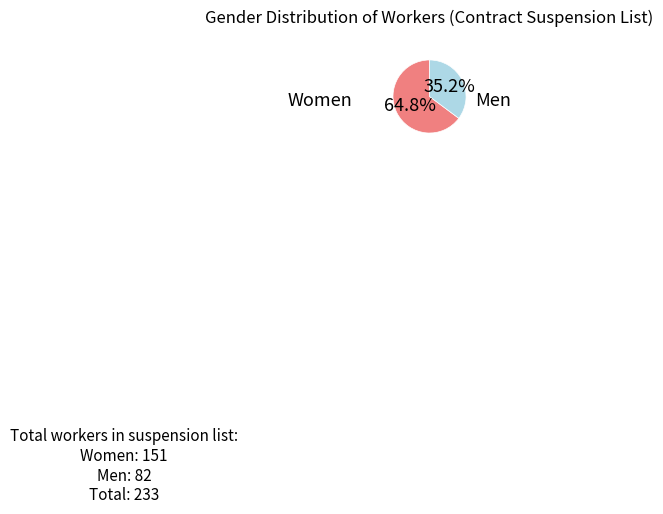

How many slices are in this pie chart?

2